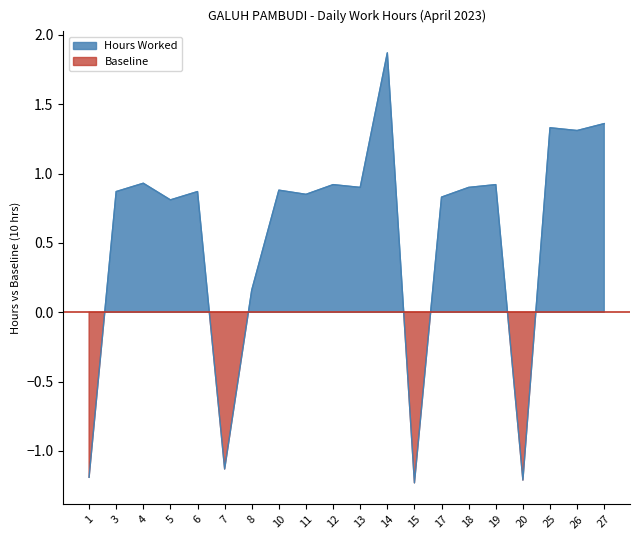

What is the sum of the values at 27 and 25?

2.7